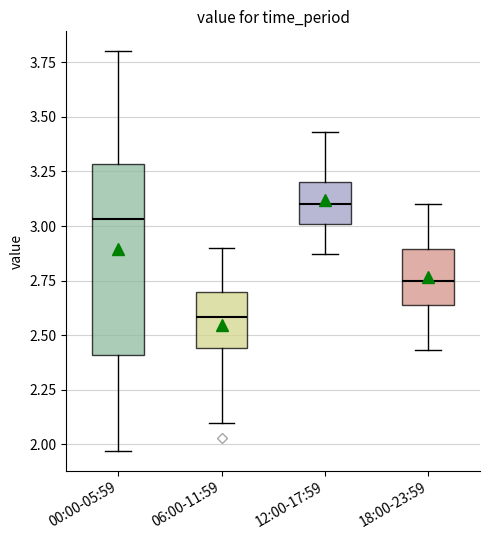

Reading left to right, transcribe this box plot: for each box, give where its median line is, the range the box spans, and where its two whiskers end, as read against the y-axis. The values are not printed on the chart, so give them approximately, as read against the axis.

00:00-05:59: median 3.05, box 2.40 to 3.30, whiskers 1.95 to 3.80
06:00-11:59: median 2.60, box 2.45 to 2.70, whiskers 2.10 to 2.90
12:00-17:59: median 3.10, box 3.00 to 3.20, whiskers 2.85 to 3.45
18:00-23:59: median 2.75, box 2.65 to 2.90, whiskers 2.45 to 3.10